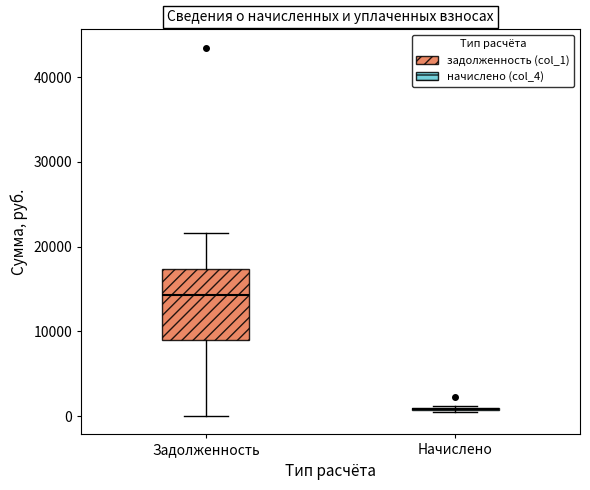

Where does the upper whisker of the box for Задолженность end on the y-axis? The values are not printed on the chart, so give them approximately, as read against the axis.

22000